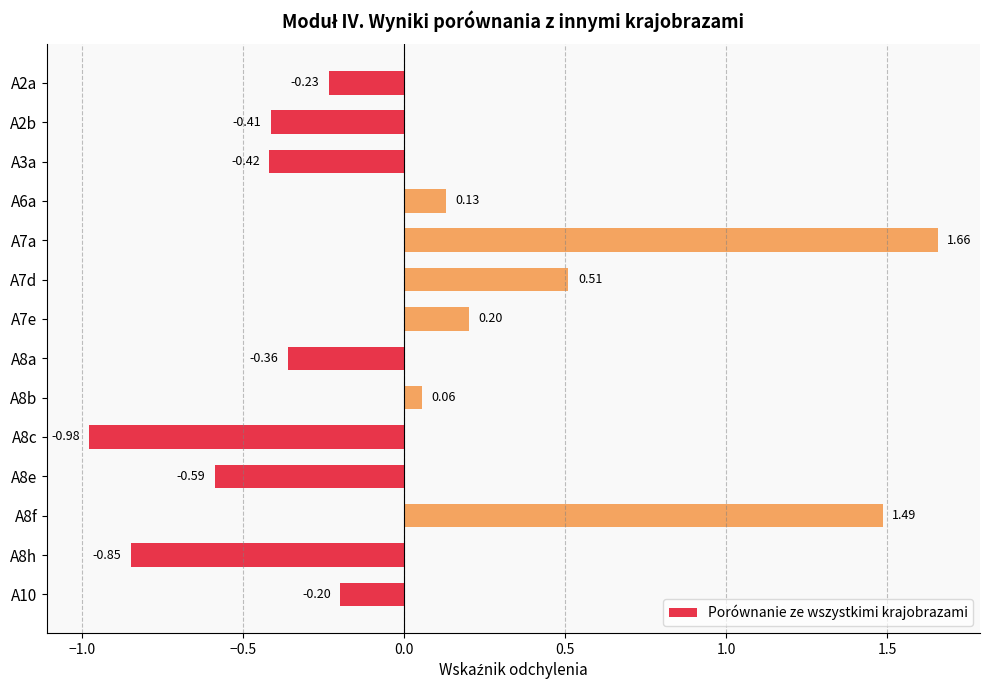

List the labels in order of value, largest first.

A7a, A8f, A7d, A7e, A6a, A8b, A10, A2a, A8a, A2b, A3a, A8e, A8h, A8c